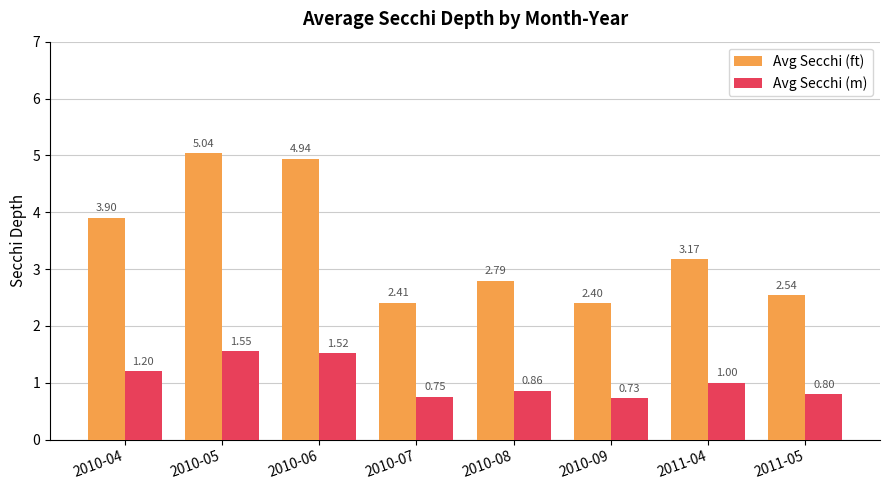

At which label does Avg Secchi (ft) first exceed 3?

2010-04